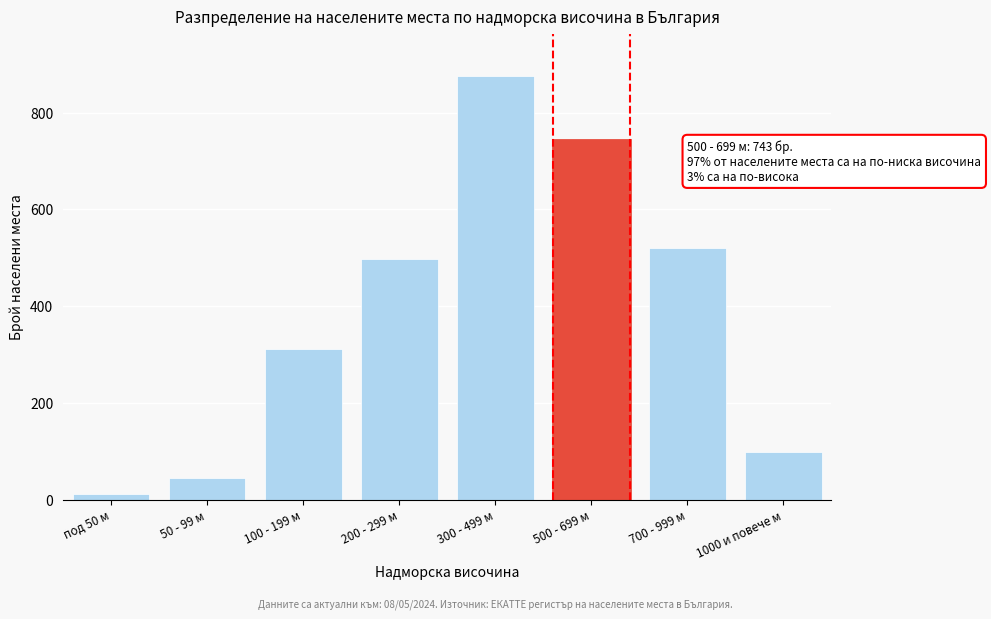

Reading left to right, extract all data points from this chart.

под 50 м=12	50 - 99 м=45	100 - 199 м=312	200 - 299 м=498	300 - 499 м=876	500 - 699 м=743	700 - 999 м=521	1000 и повече м=98